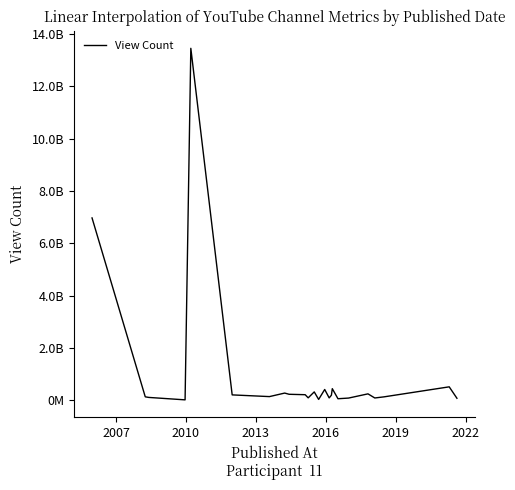

Does the chart have visible grid lines?

No